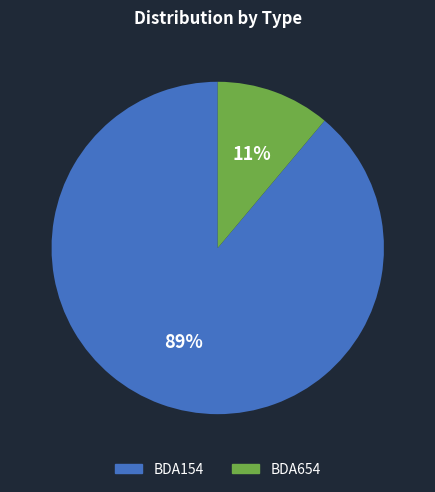

To the nearest percent, what is the average slice percentage?

50%